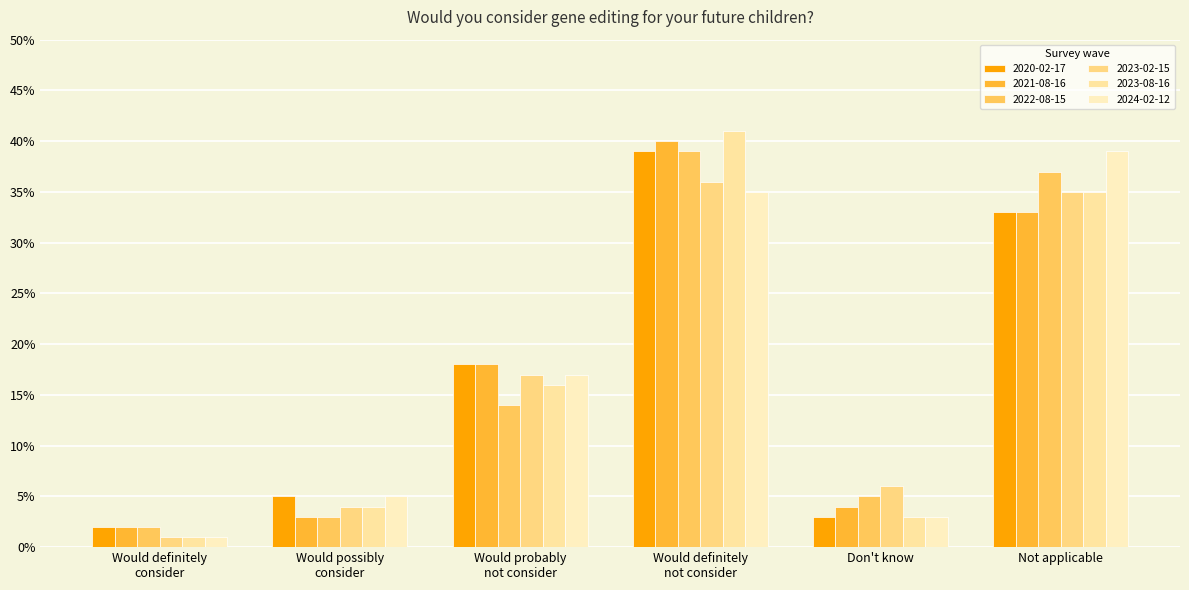

What is the label of the 3rd bar from the right?

Would definitely
not consider